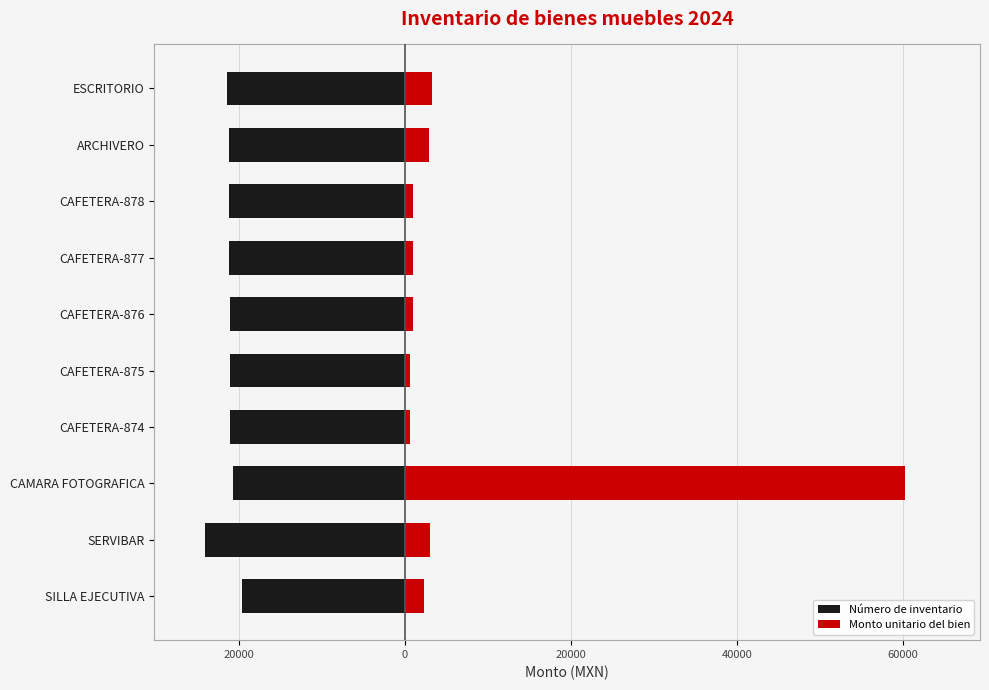

What is the lowest value of the Monto unitario del bien series?

689.0